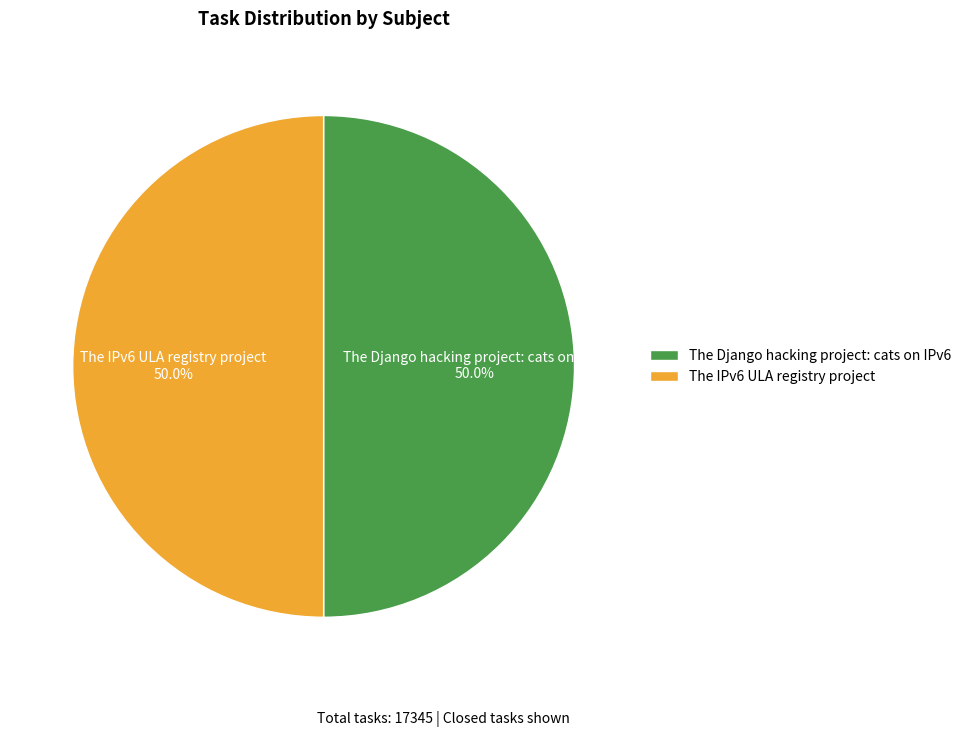

What is the ratio of the value at The Django hacking project: cats on IPv6 to the value at The IPv6 ULA registry project?

1.0